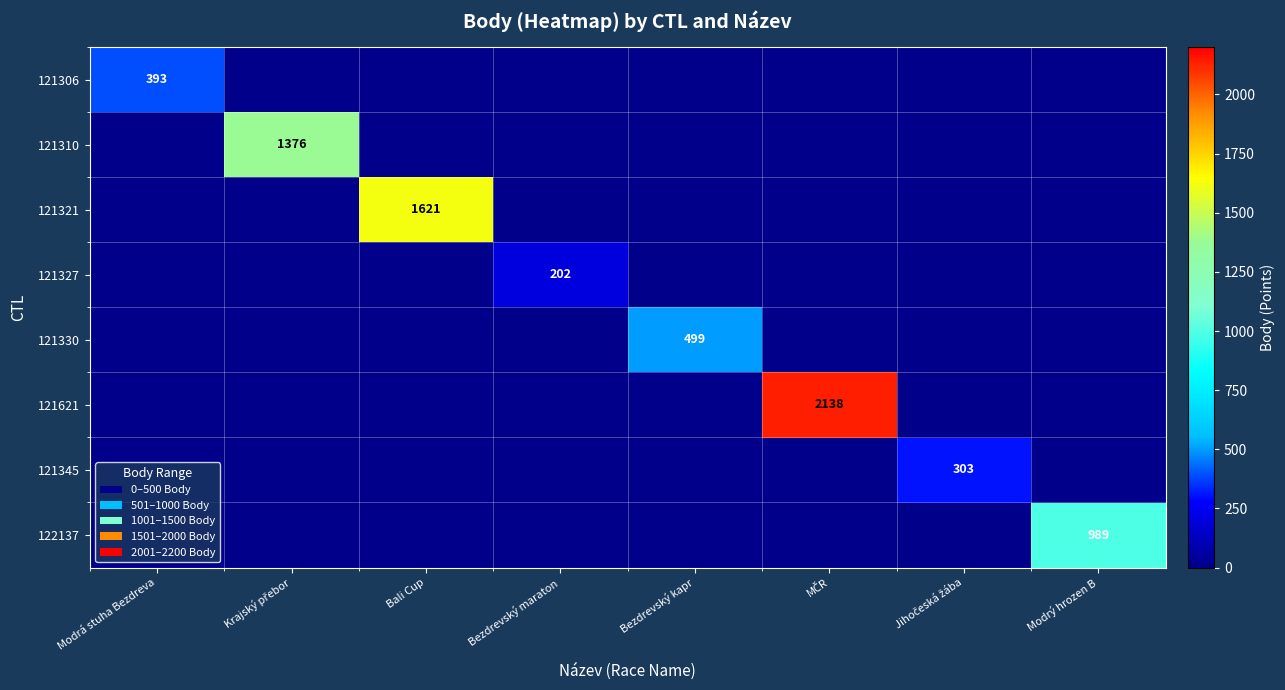

Which series has the largest total across all categories?

121621